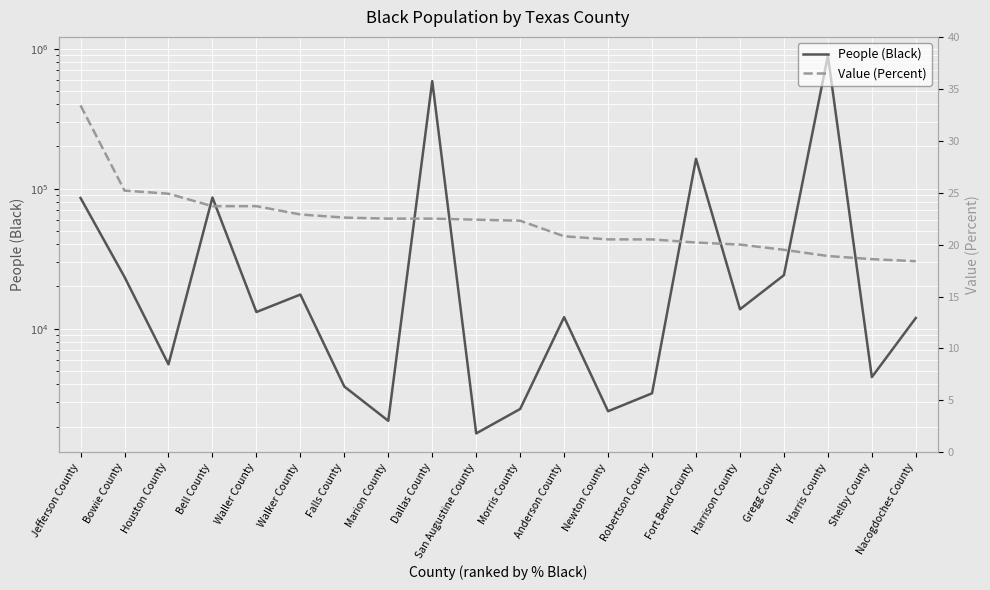

True or false: Value (Percent) and People (Black) intersect in this chart.

False